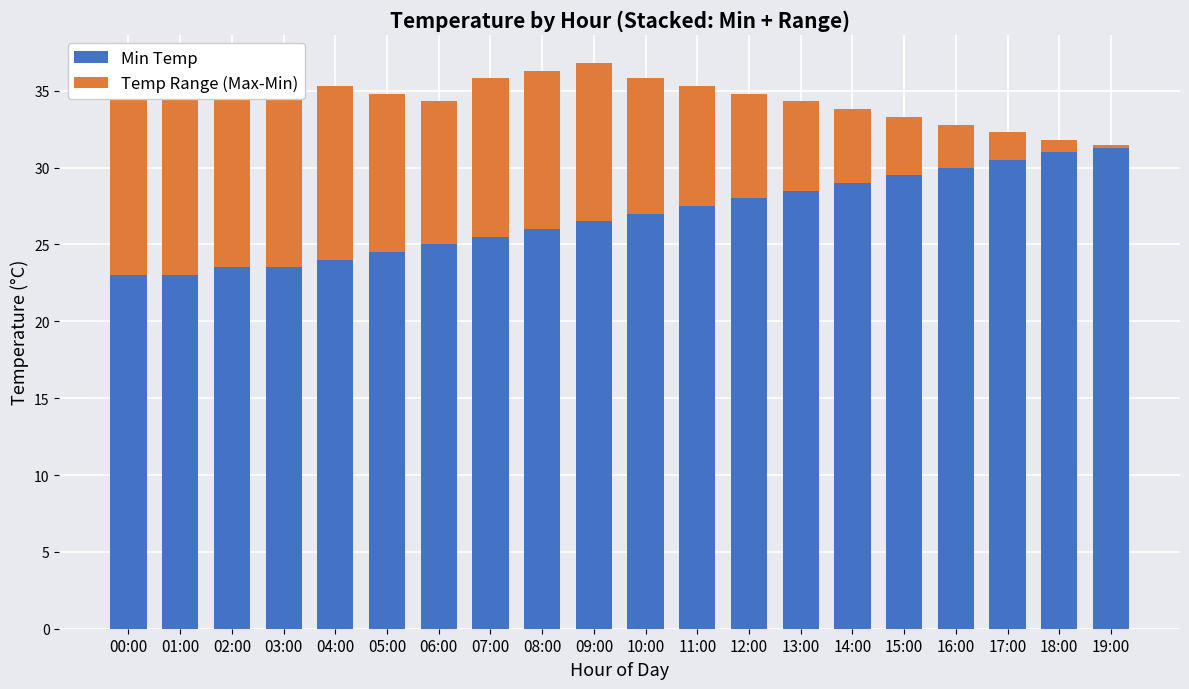

List the labels in order of Min Temp value, largest first.

19:00, 18:00, 17:00, 16:00, 15:00, 14:00, 13:00, 12:00, 11:00, 10:00, 09:00, 08:00, 07:00, 06:00, 05:00, 04:00, 02:00, 03:00, 00:00, 01:00